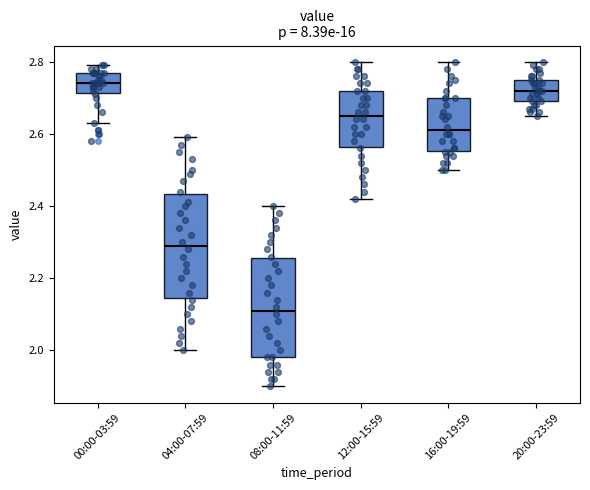

Where is the upper edge of the box for 04:00-07:59 on the y-axis? The values are not printed on the chart, so give them approximately, as read against the axis.

2.44